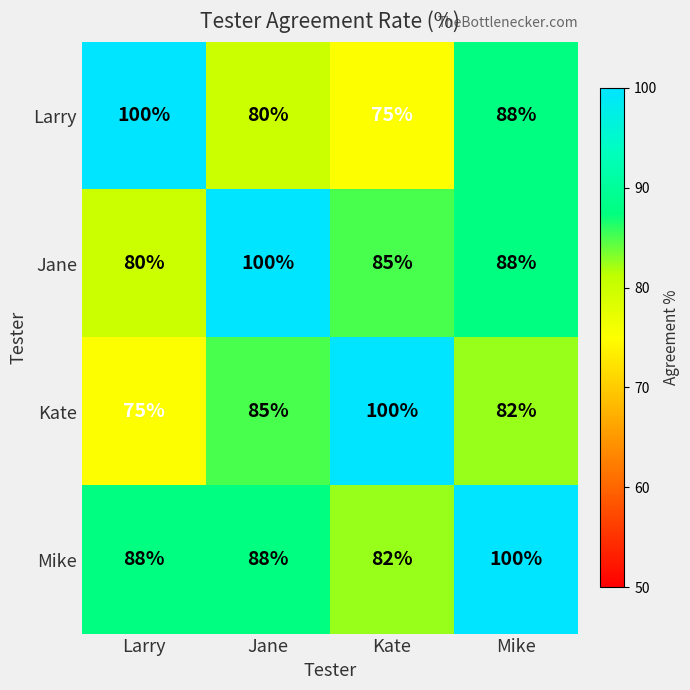

What is the average value of the Kate series?

86